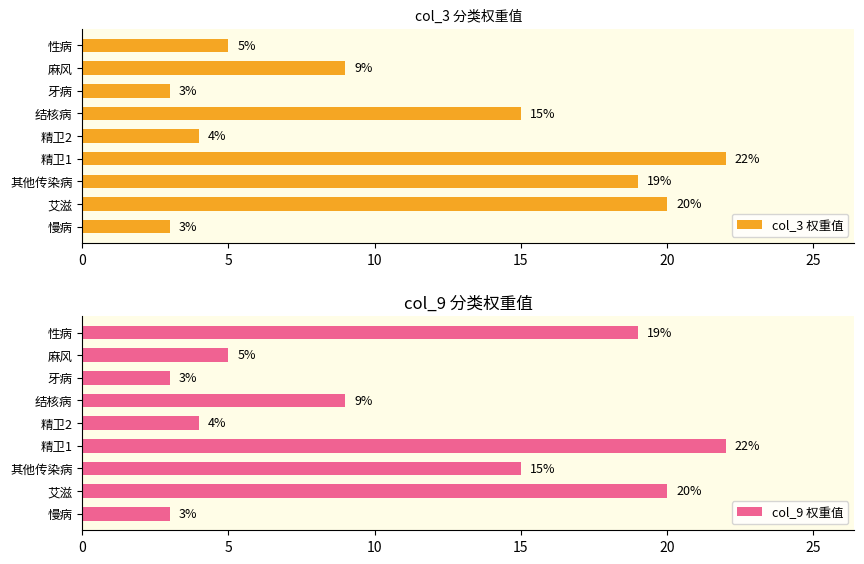

How many categories are shown in the chart?

9